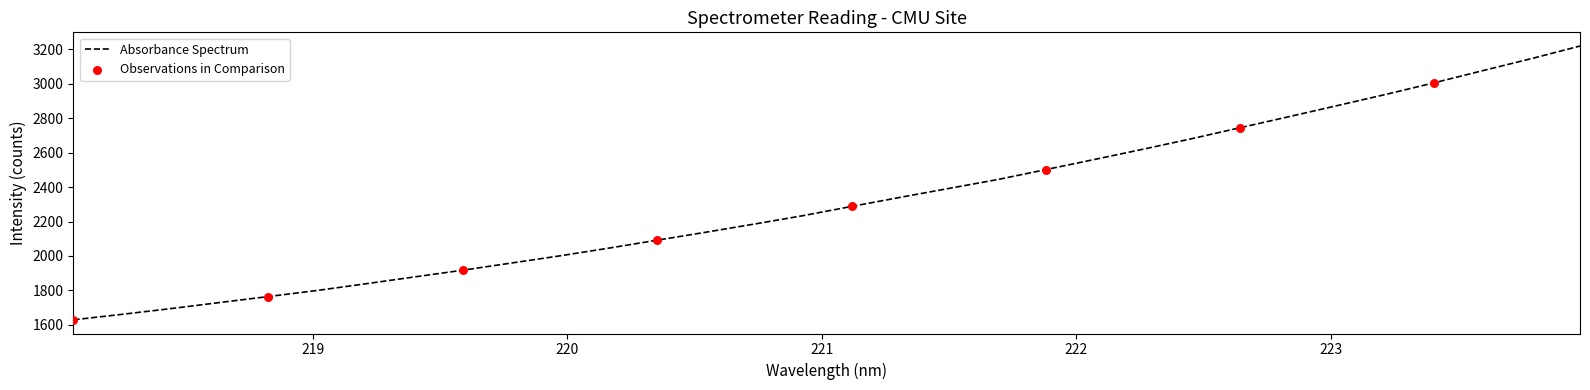

What is the difference between the maximum and minimum values?

1590.1